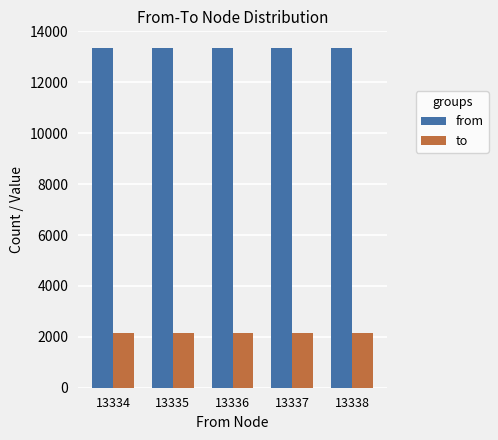

What are all the series names shown in the legend?

from, to